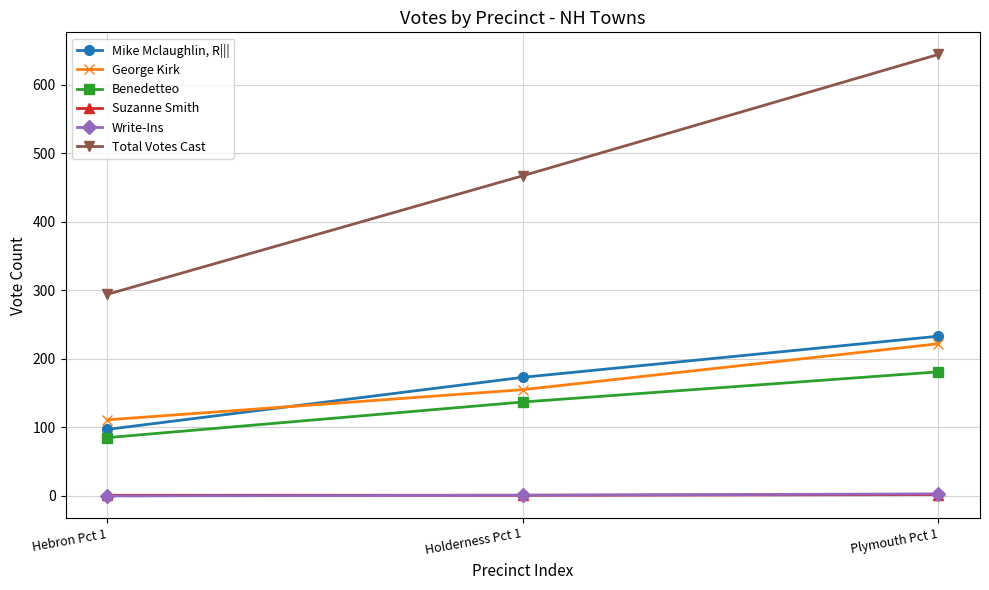

What is the label of the 2nd point from the left?

Holderness Pct 1